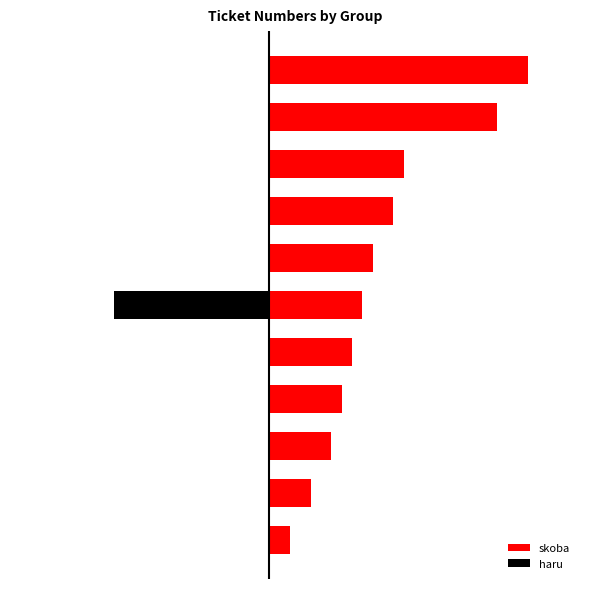

Rank the series at 9 from highest to lowest value.

skoba, haru